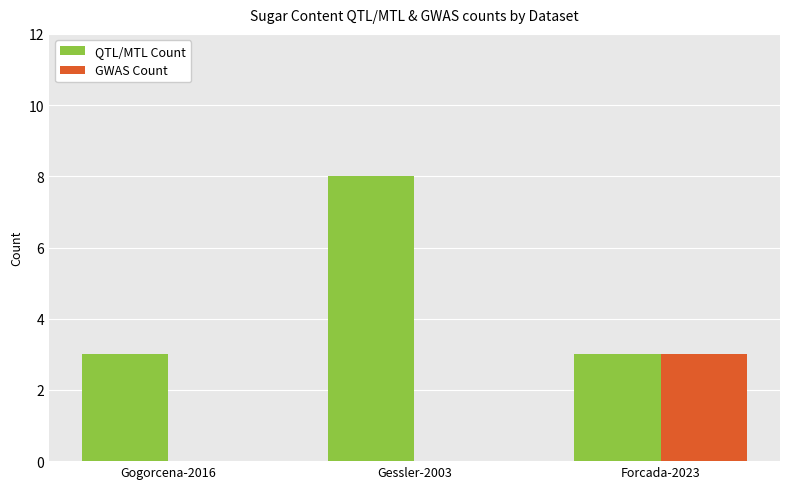

What is the greatest value displayed?

8